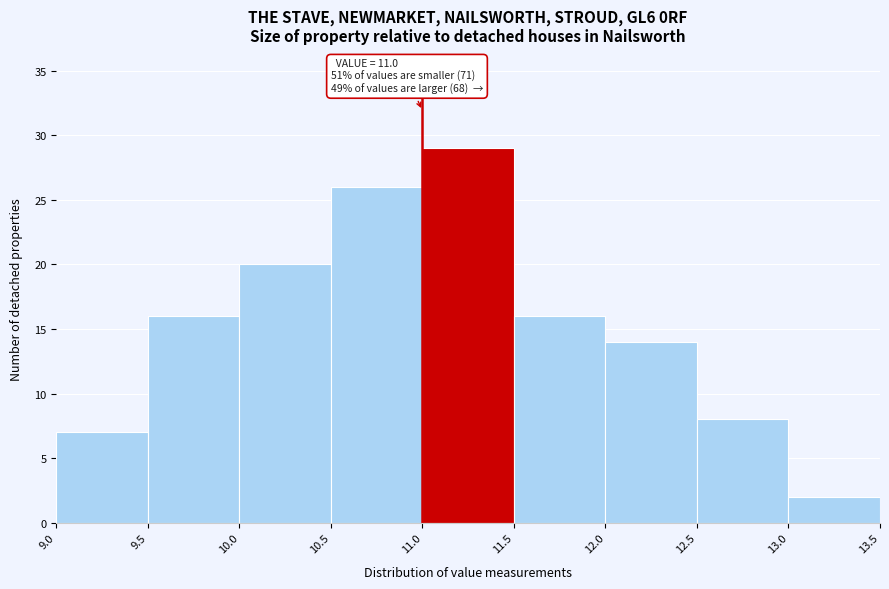

Over which range of the x-axis is the bar tallest?

11.0 to 11.5